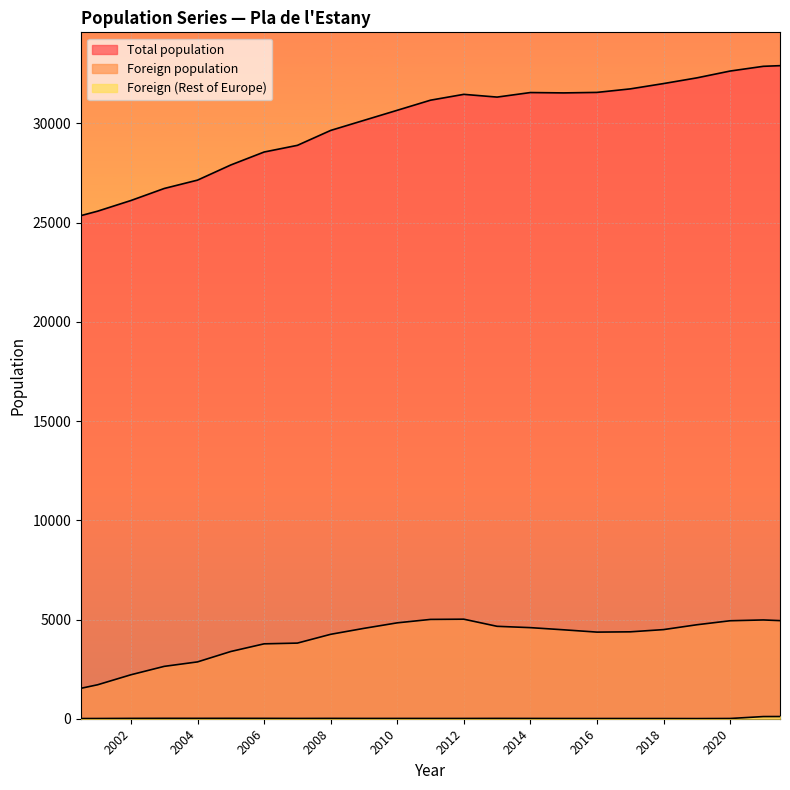

True or false: Foreign (Rest of Europe) and Total population cross at least once.

False